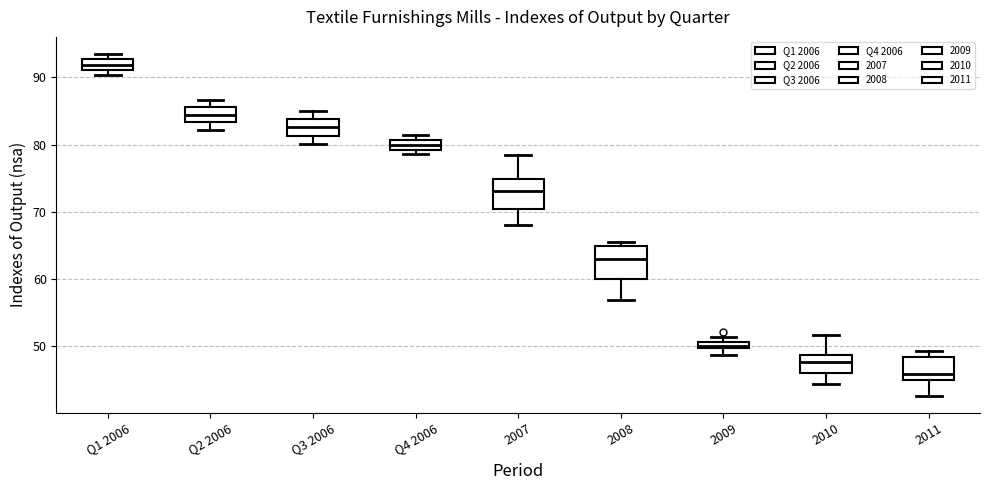

Which box's median line is the highest?

Q1 2006